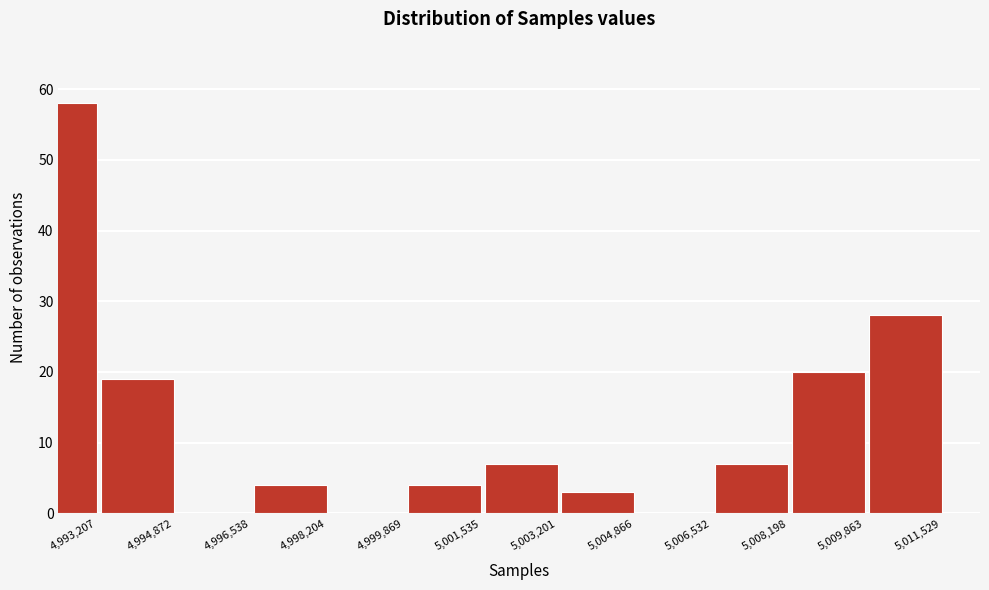

Reading left to right, transcribe all the data shown in this chart.

4,993,207=58	4,994,872=19	4,996,538=0	4,998,204=4	4,999,869=0	5,001,535=4	5,003,201=7	5,004,866=3	5,006,532=0	5,008,198=7	5,009,863=20	5,011,529=28